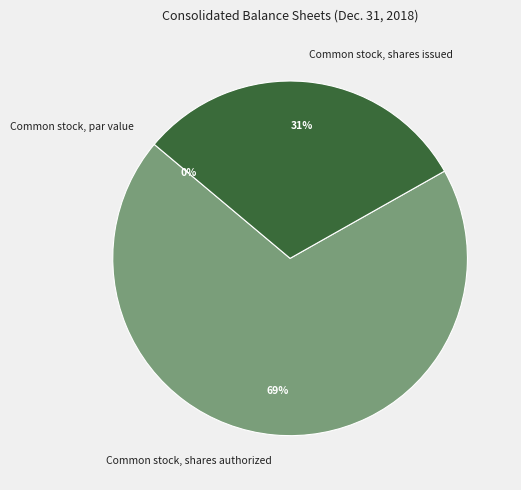

Count the number of slices in the pie.

3